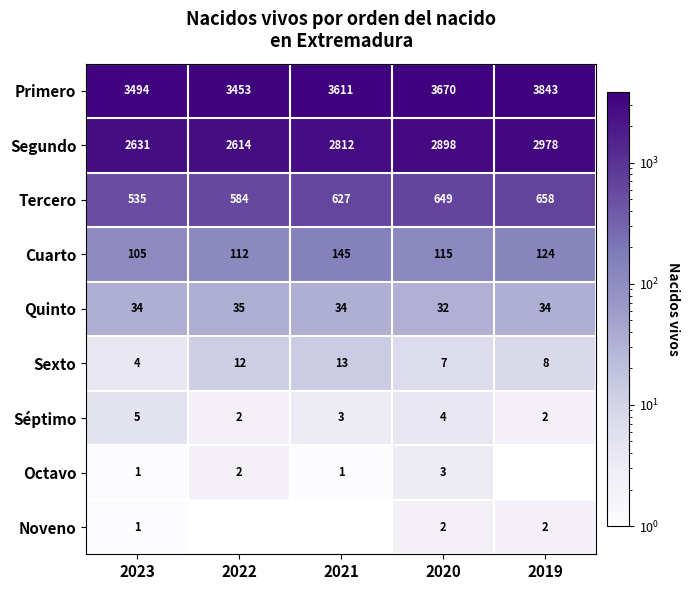

Between 2022 and 2021, which is larger?

2021